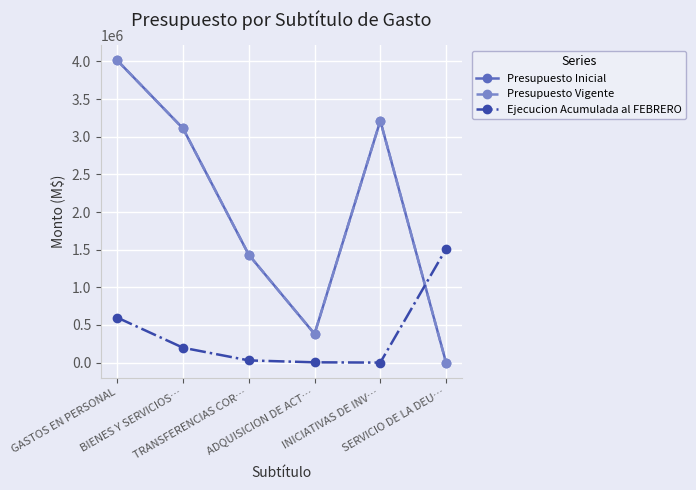

Rank the categories by Presupuesto Inicial value from highest to lowest.

GASTOS EN PERSONAL, INICIATIVAS DE INV…, BIENES Y SERVICIOS…, TRANSFERENCIAS COR…, ADQUISICION DE ACT…, SERVICIO DE LA DEU…